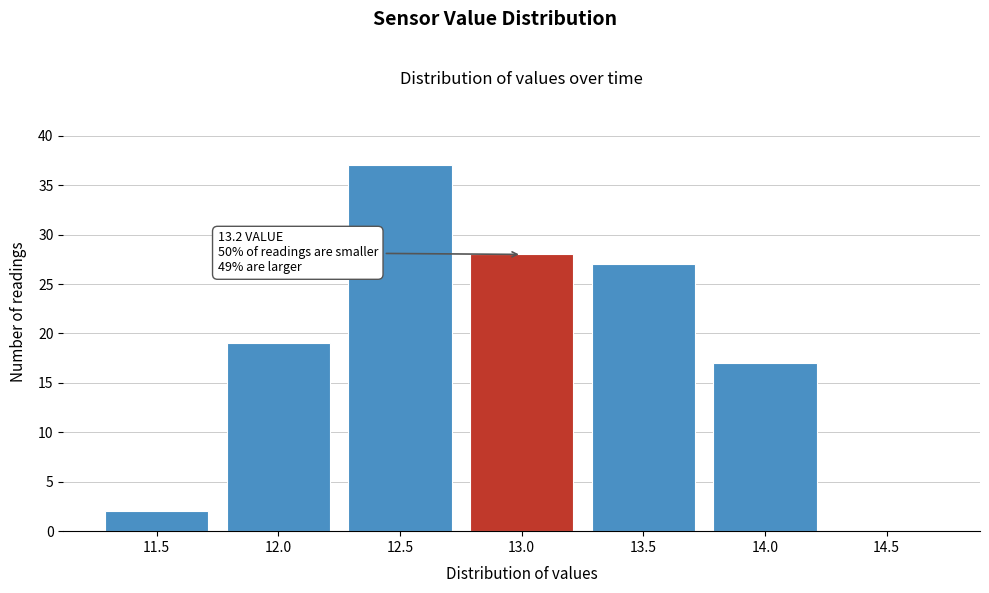

Reading right to left, transcribe all the data shown in this chart.

14.5=0	14.0=17	13.5=27	13.0=28	12.5=37	12.0=19	11.5=2